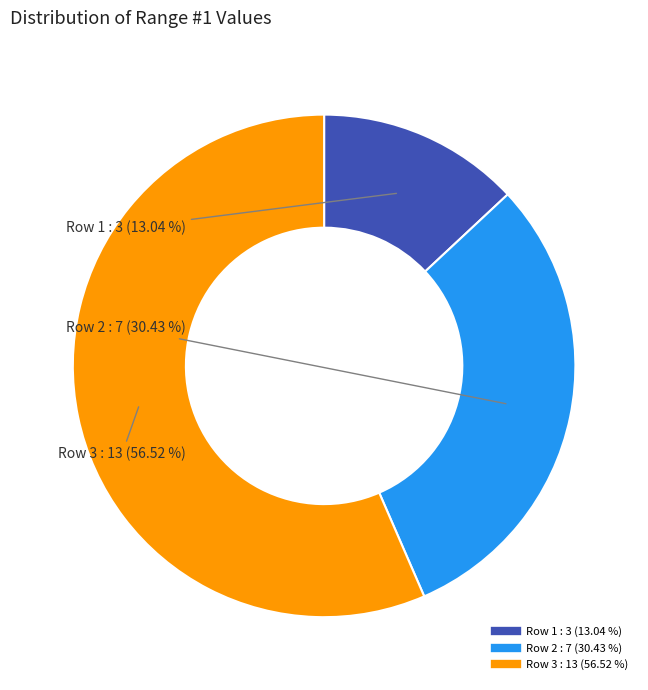

How much of the chart is everything except Row 2?

69.6%